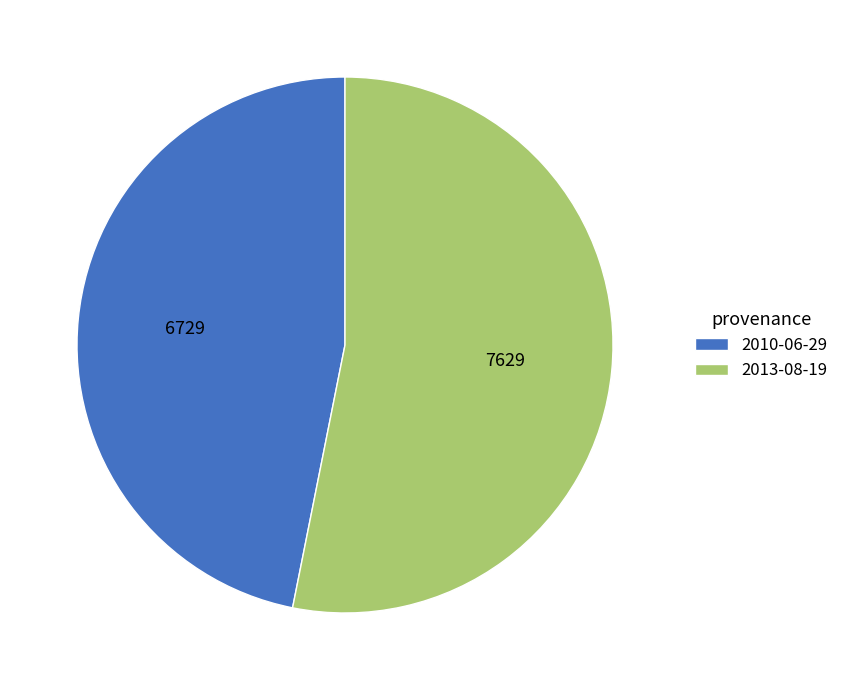

Count the number of slices in the pie.

2